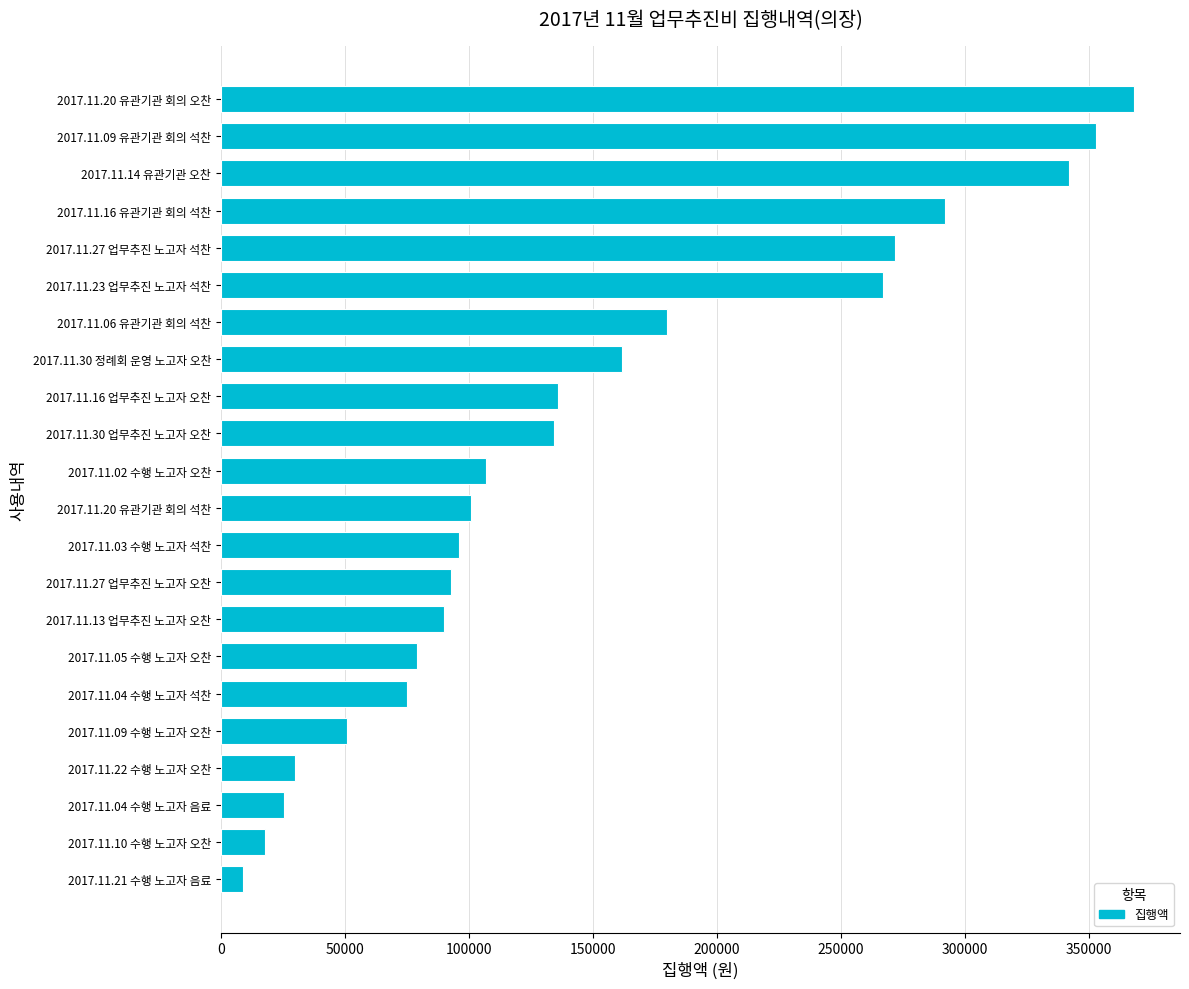

Between 2017.11.05 수행 노고자 오찬 and 2017.11.30 업무추진 노고자 오찬, which is larger?

2017.11.30 업무추진 노고자 오찬